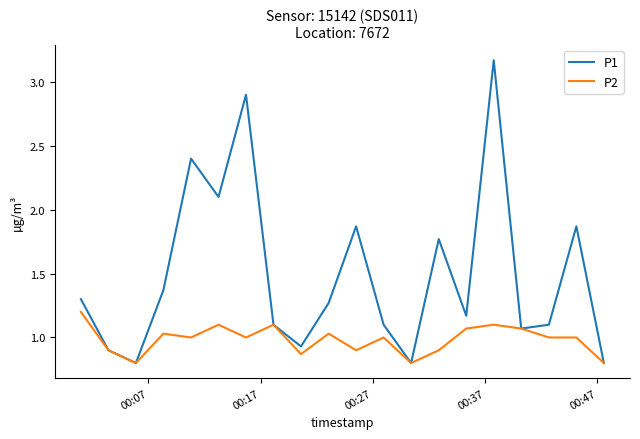

How many series are shown in this chart?

2